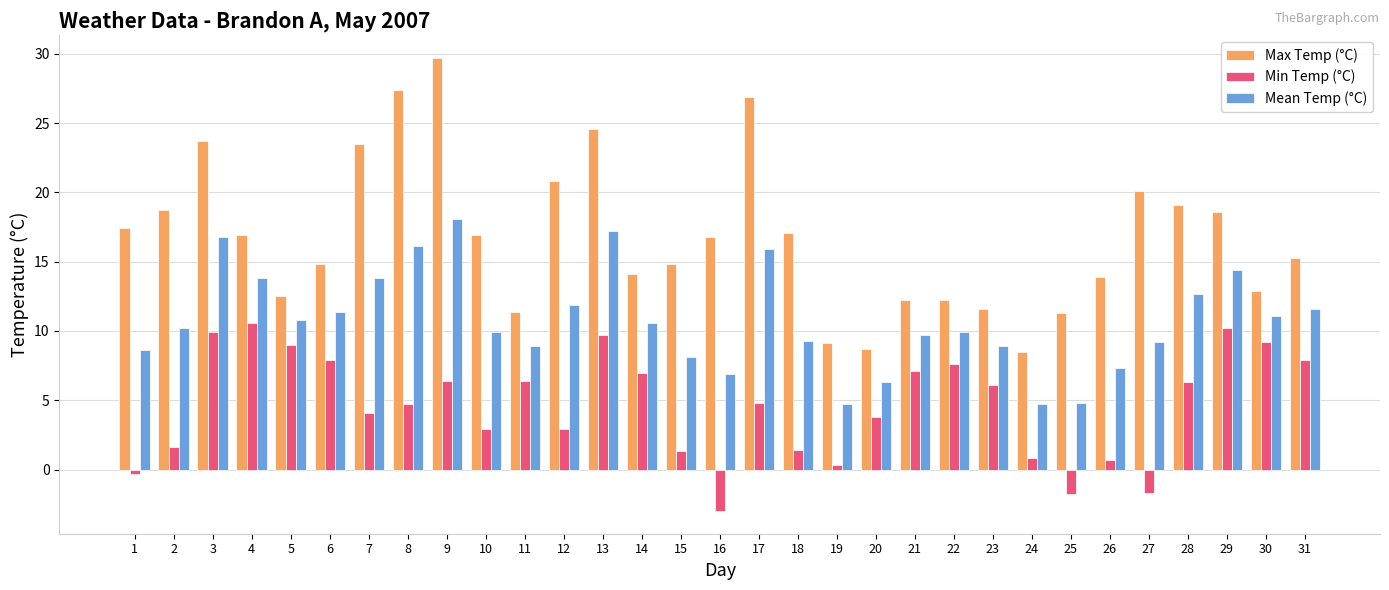

What is the sum of the Mean Temp (°C) values at 5 and 16?

17.7